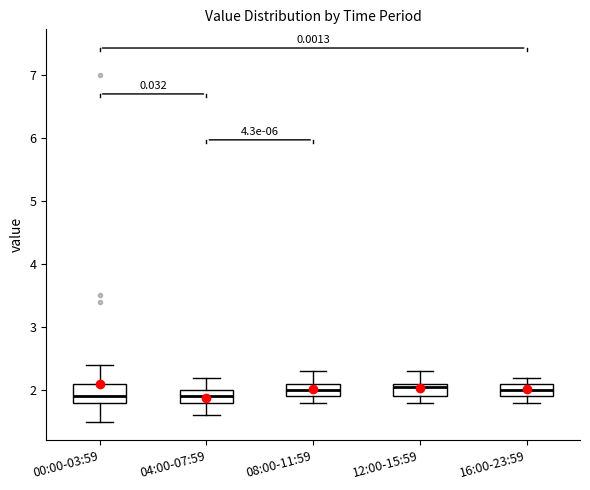

Reading left to right, transcribe this box plot: for each box, give where its median line is, the range the box spans, and where its two whiskers end, as read against the y-axis. The values are not printed on the chart, so give them approximately, as read against the axis.

00:00-03:59: median 1.9, box 1.8 to 2.1, whiskers 1.5 to 2.4
04:00-07:59: median 1.9, box 1.8 to 2.0, whiskers 1.6 to 2.2
08:00-11:59: median 2.0, box 1.9 to 2.1, whiskers 1.8 to 2.3
12:00-15:59: median 2.1 (just below the box's upper edge), box 1.9 to 2.1, whiskers 1.8 to 2.3
16:00-23:59: median 2.0, box 1.9 to 2.1, whiskers 1.8 to 2.2